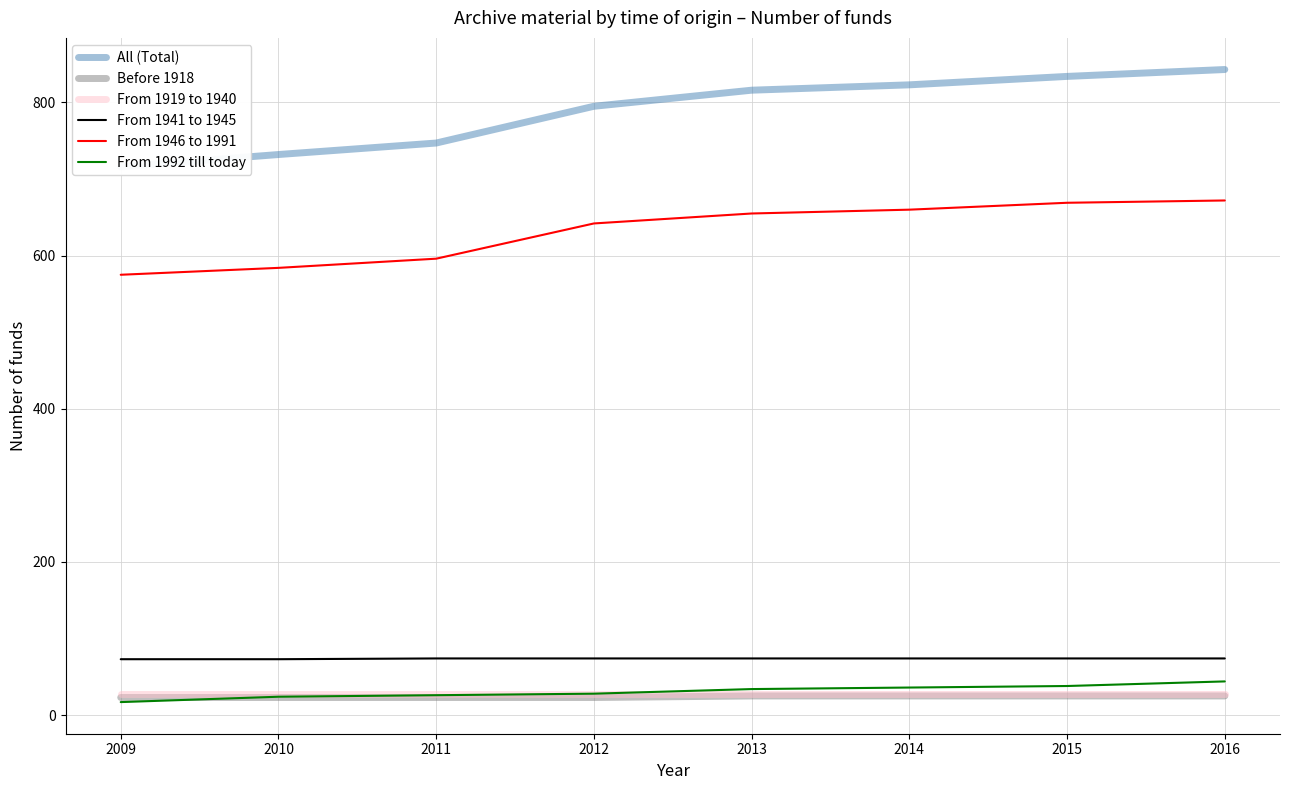

True or false: From 1992 till today has a value of 38 at 2015.

True